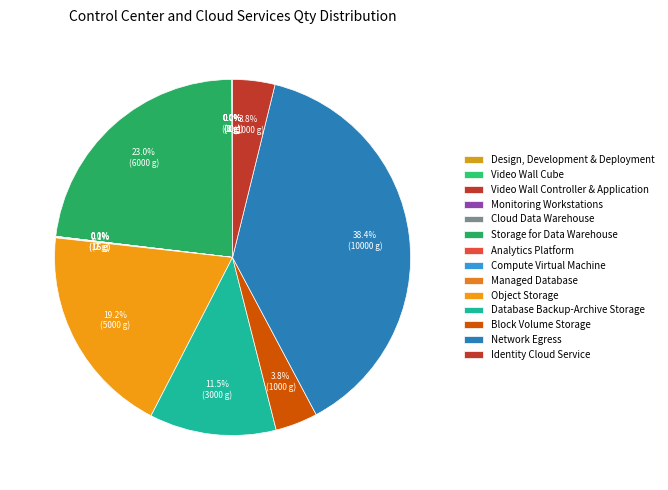

Is it true that Compute Virtual Machine is 0% of the pie?

True